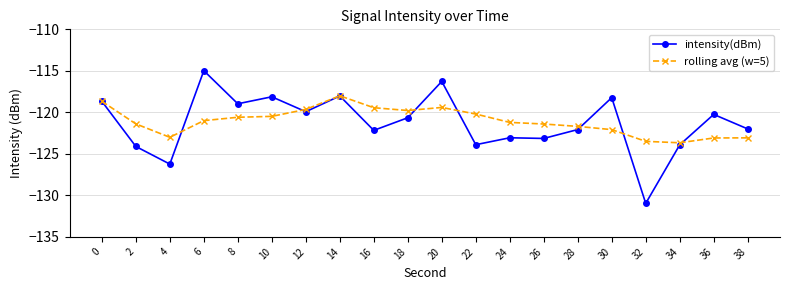

Which series changed the most between 4 and 22?

rolling avg (w=5)